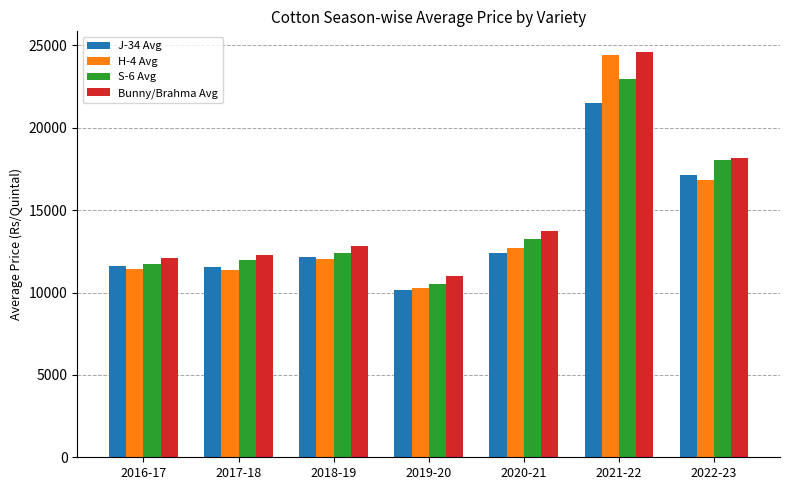

Where is J-34 Avg nearest to the value 15813?

2022-23